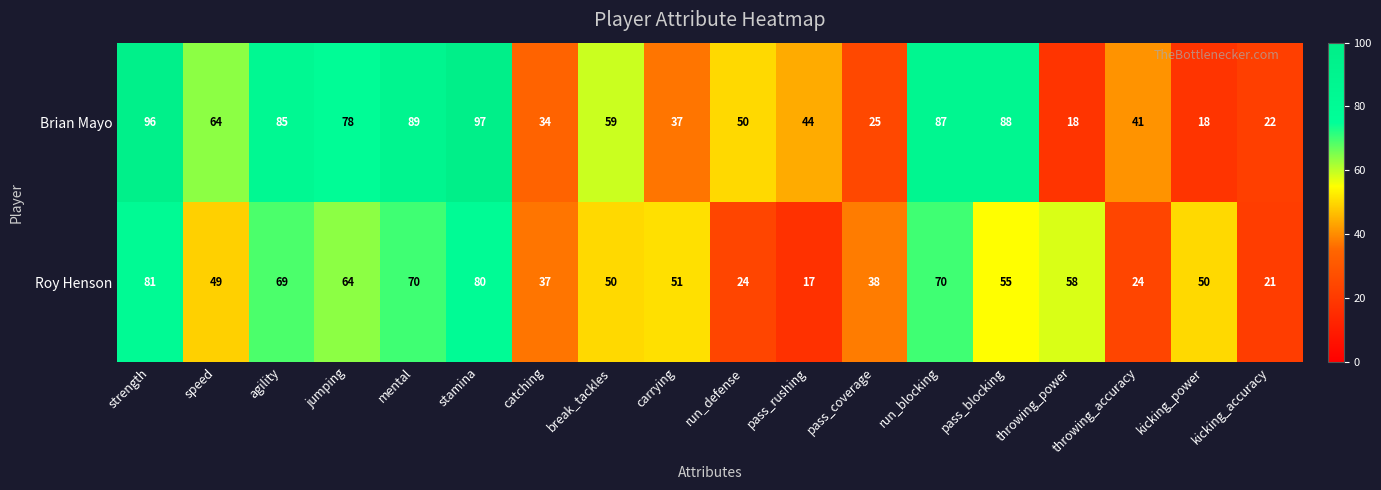

Which series has the largest total across all categories?

Brian Mayo